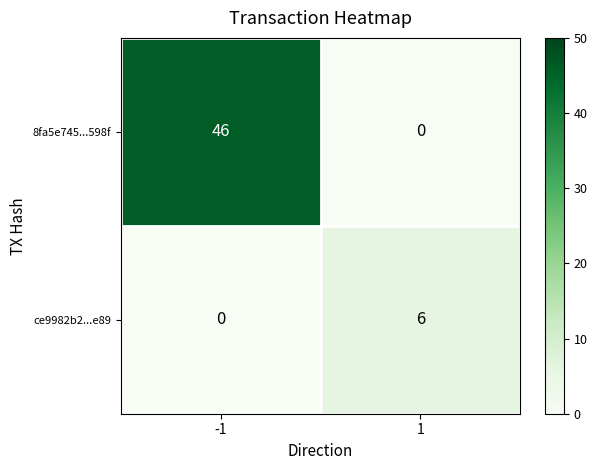

What is the greatest value displayed?

46